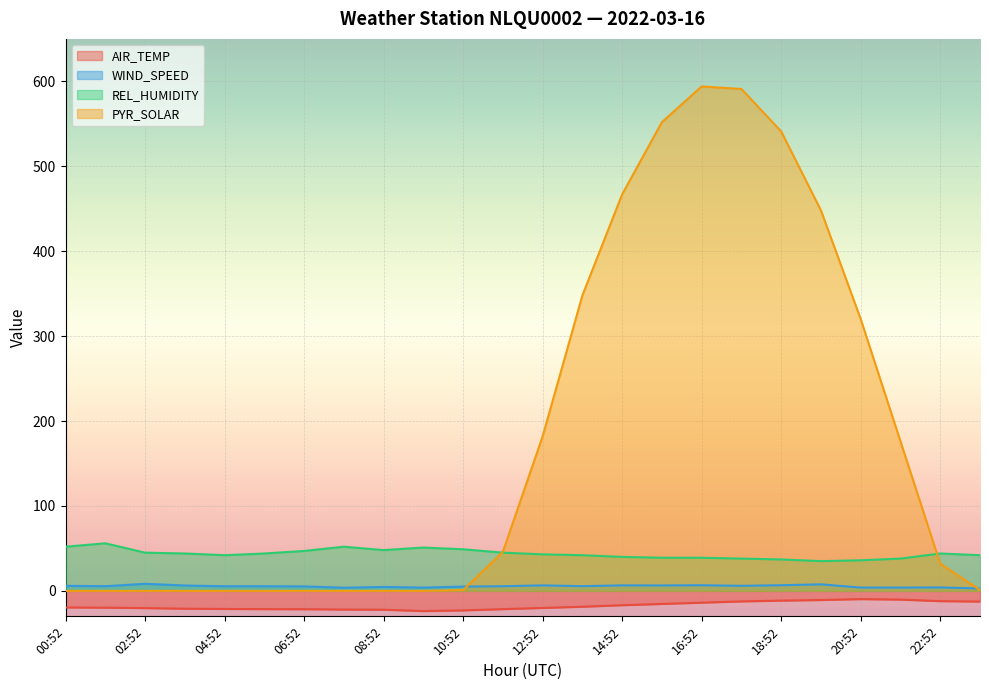

How many lines are shown in the chart?

4